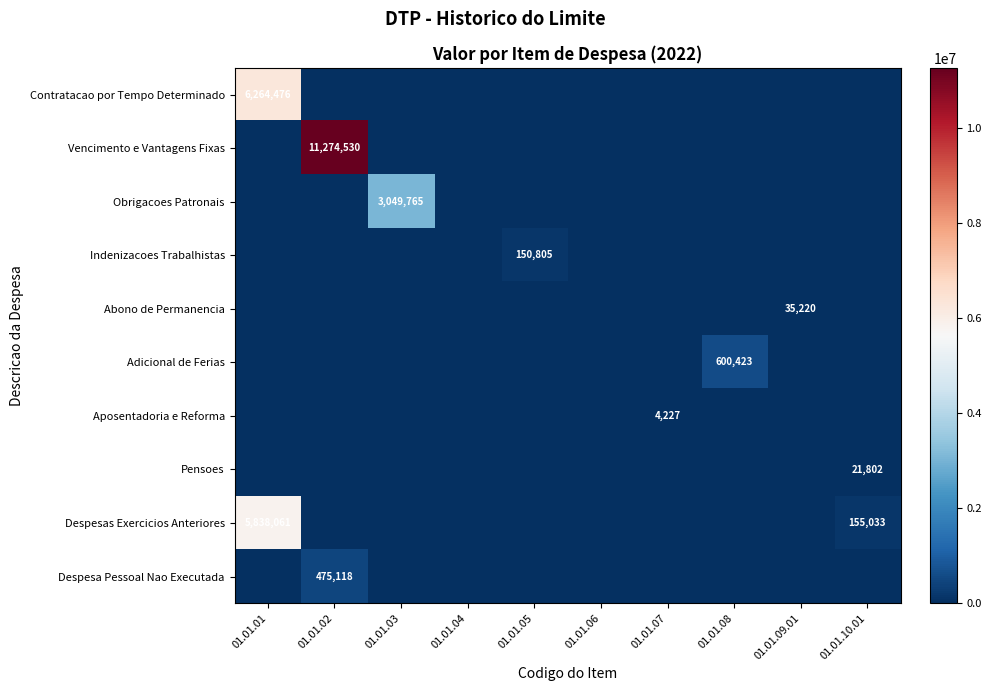

The Despesas Exercicios Anteriores series shows 5838061 at 01.01.01. True or false?

True